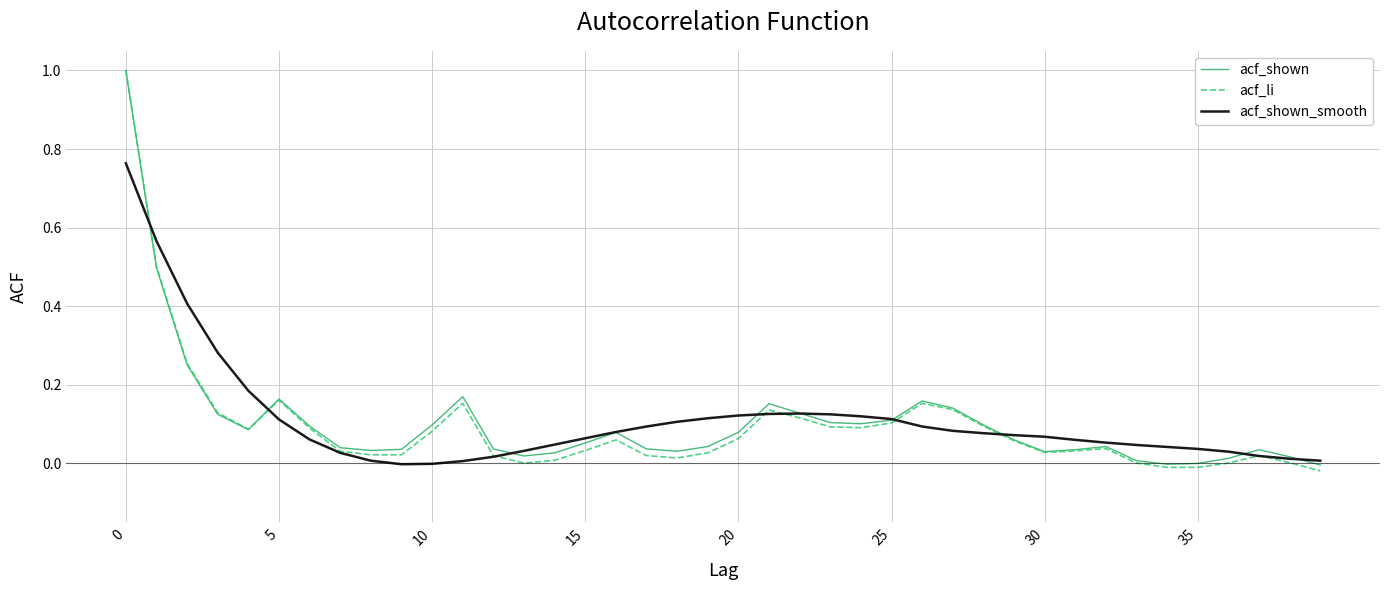

After their last crossing, which series has the higher values: acf_shown or acf_shown_smooth?

acf_shown_smooth